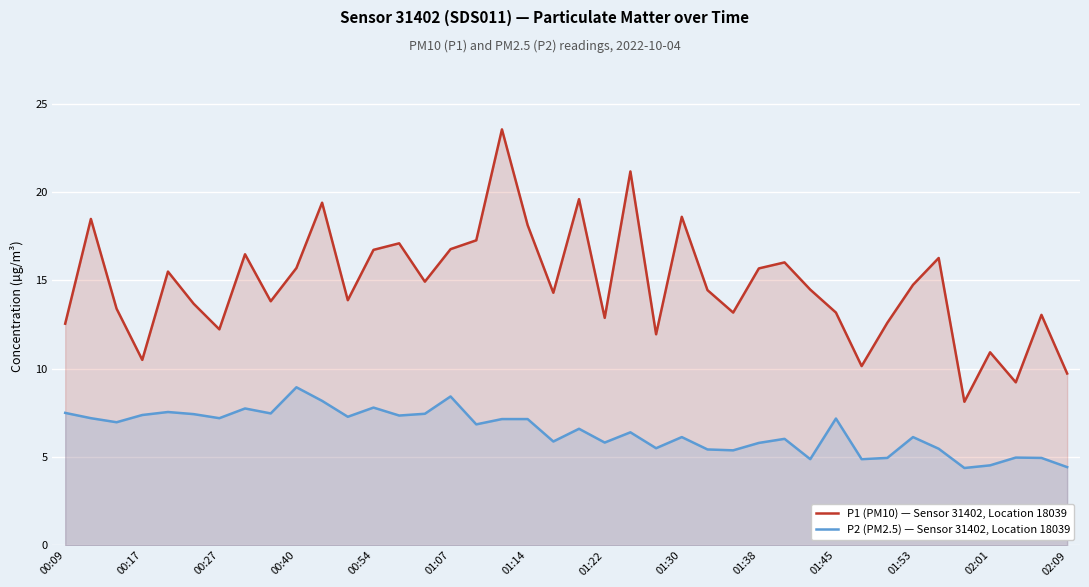

What is the minimum value for P1 (PM10) — Sensor 31402, Location 18039?

8.1